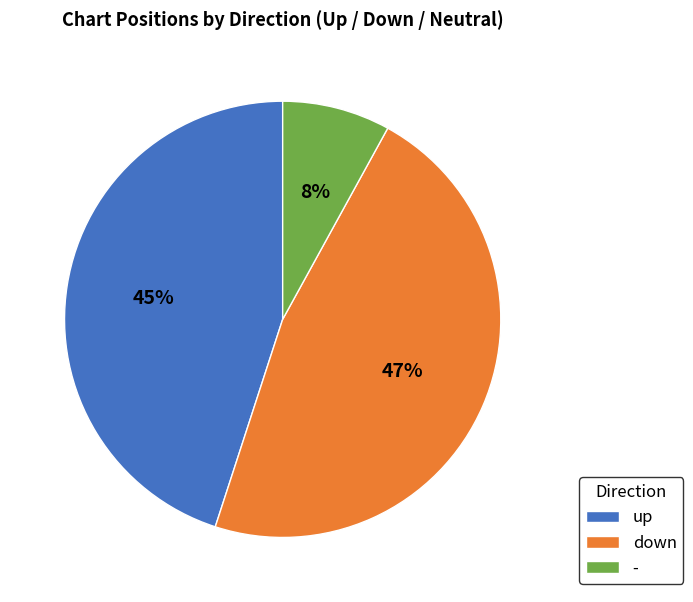

The - slice represents 1% of the pie. True or false?

False